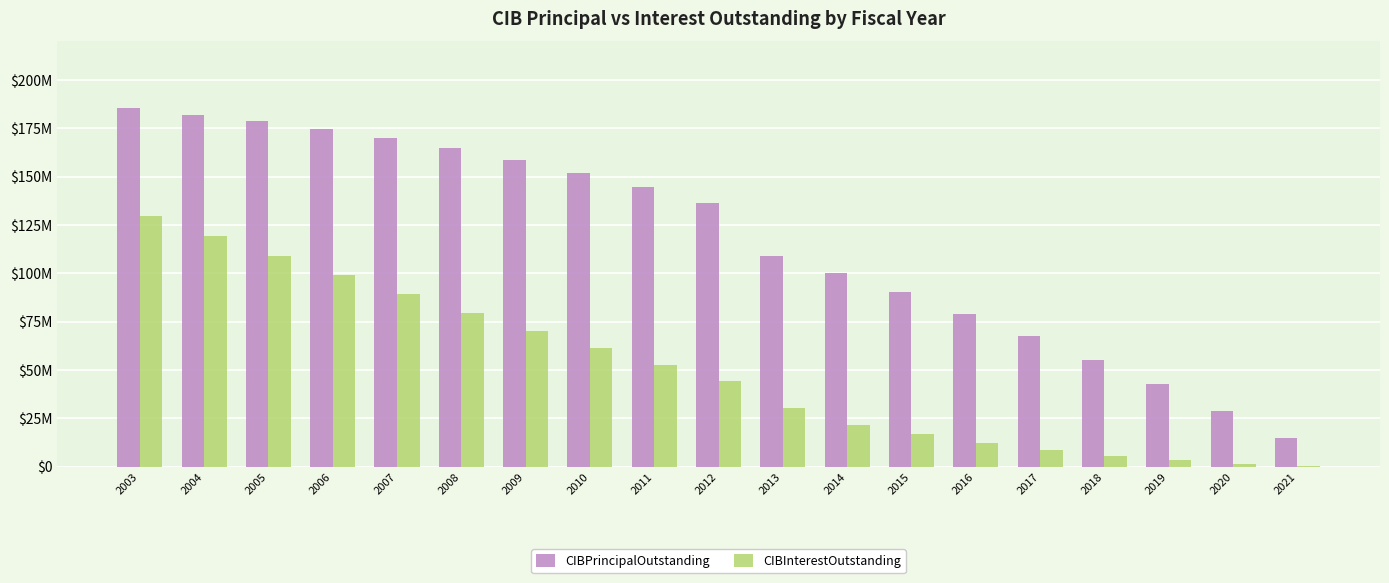

Between 2006 and 2019, which series saw the biggest shift?

CIBPrincipalOutstanding